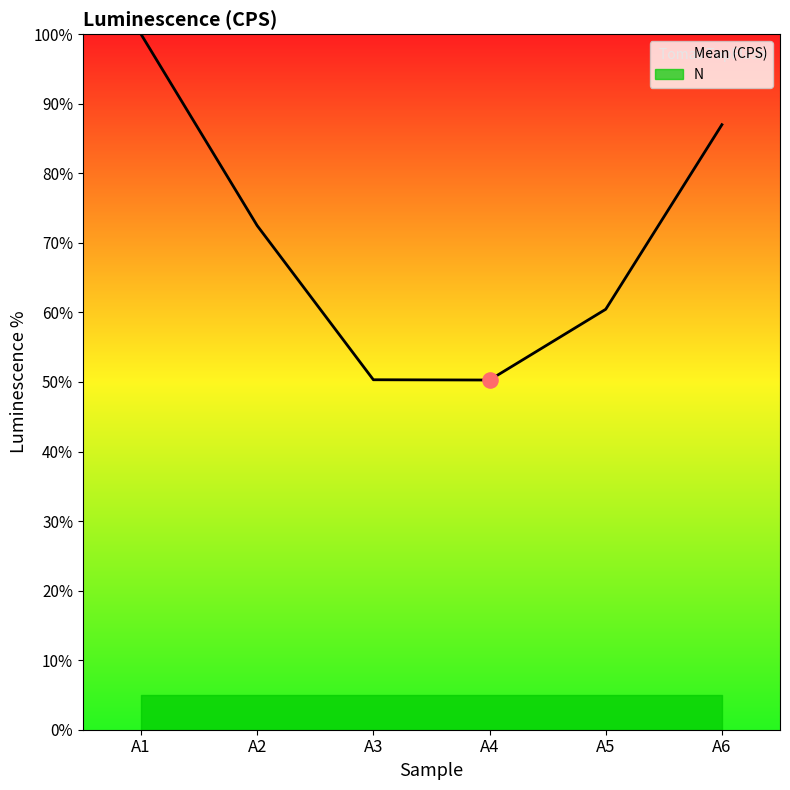

Which has a higher value, A1 or A6?

A1